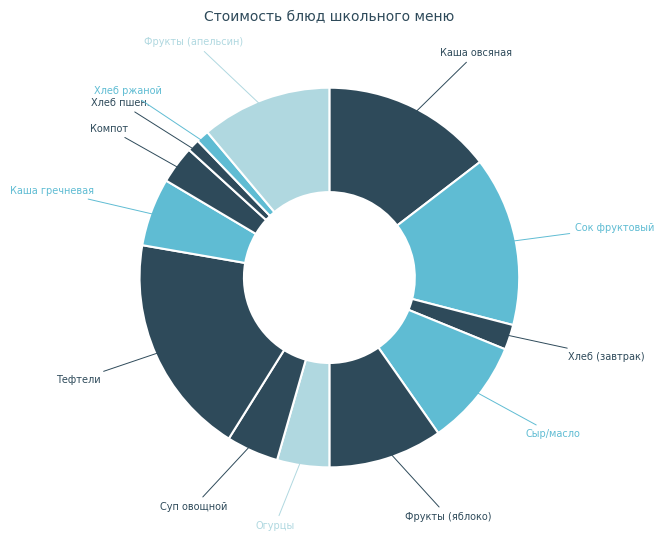

Count the number of slices in the pie.

13